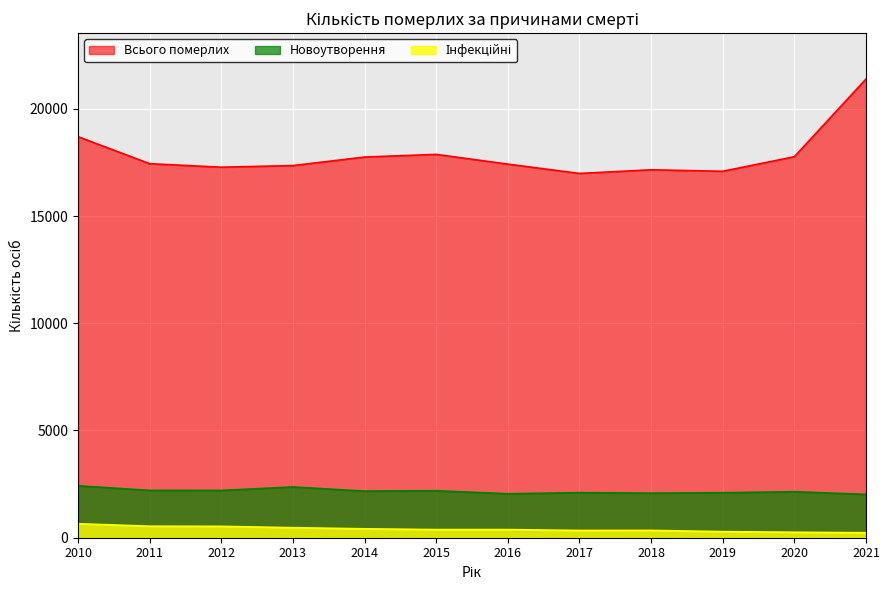

Does the chart display data point markers on the line(s)?

No